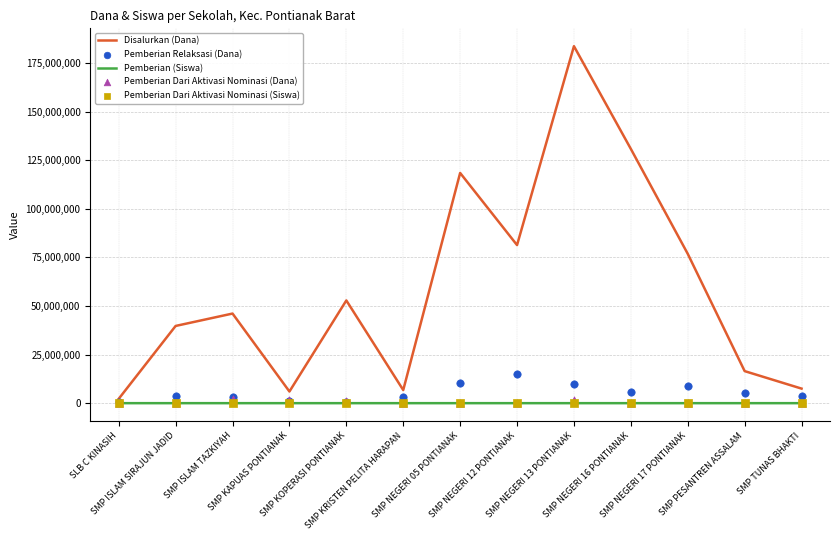

Is the value of Pemberian Dari Aktivasi Nominasi (Dana) at SMP NEGERI 12 PONTIANAK greater than the value of Disalurkan (Dana) at SLB C KINASIH?

No